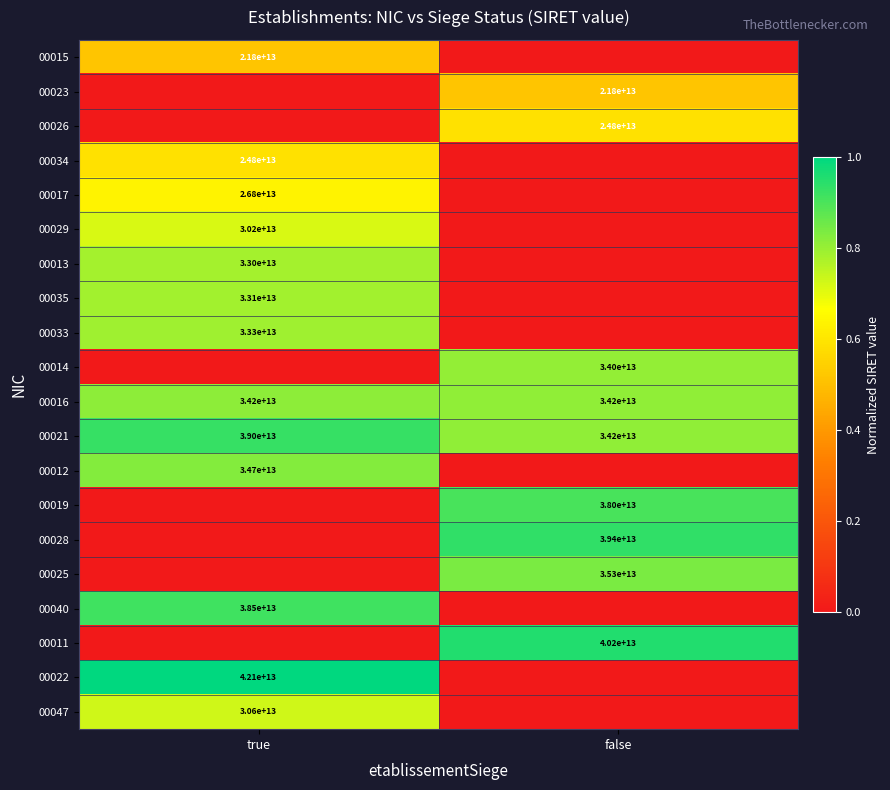

The 00016 series shows 34200000000000 at false. True or false?

True